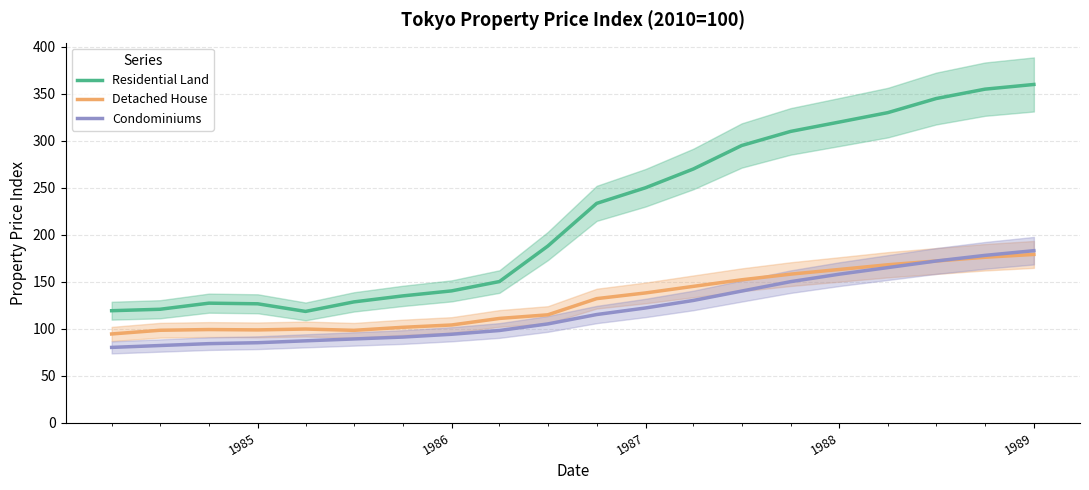

What is the lowest value of the Residential Land series?

118.3